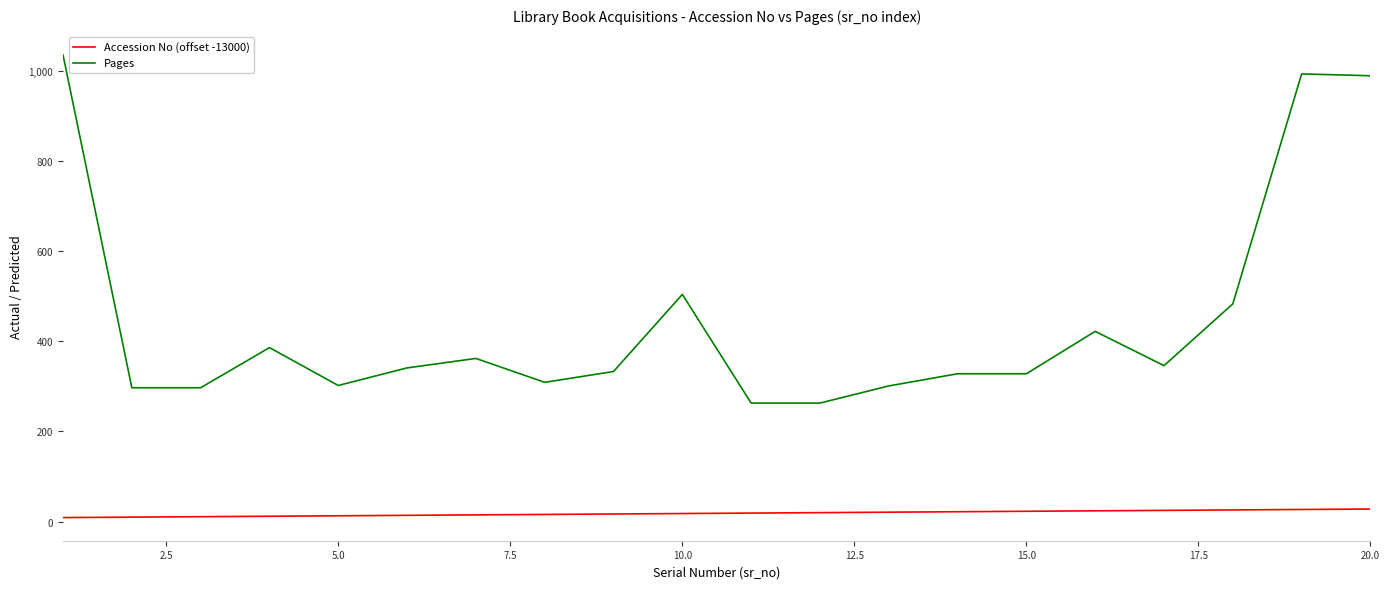

Which series has the largest range (max minus min)?

Pages